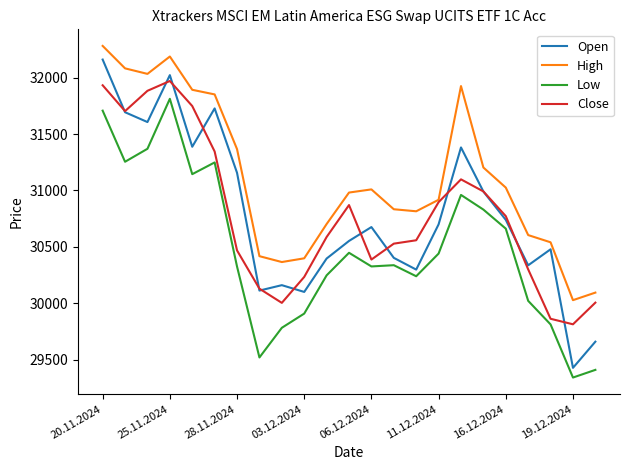

True or false: Low and High intersect in this chart.

False